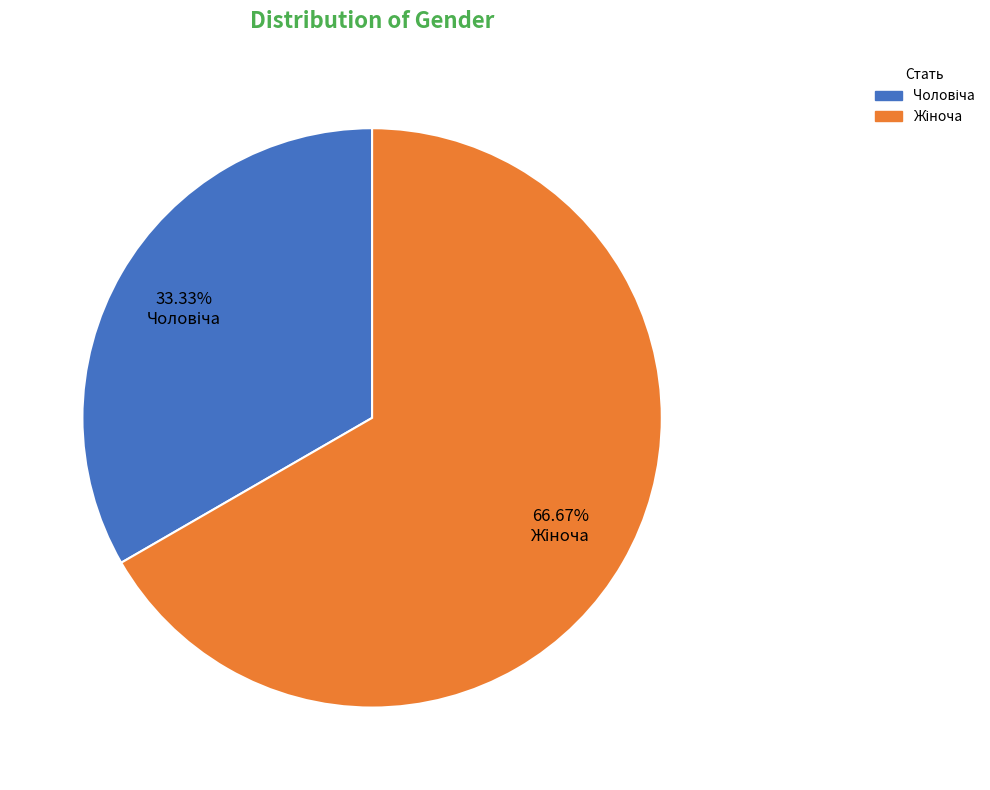

Is there any slice that represents more than half of the pie?

Yes